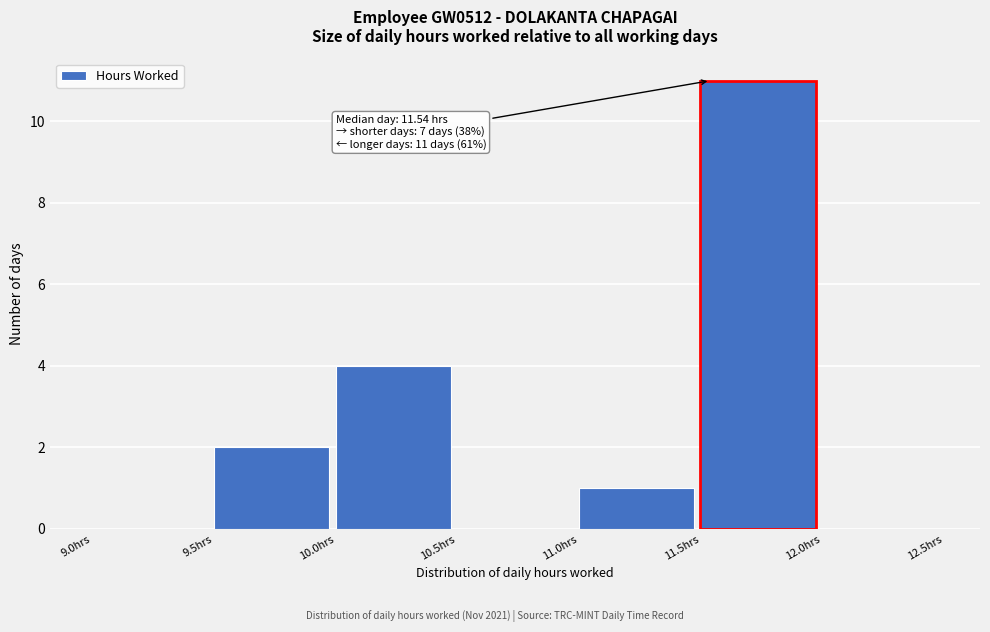

Which range on the x-axis has the tallest bar?

11.5 to 12.0